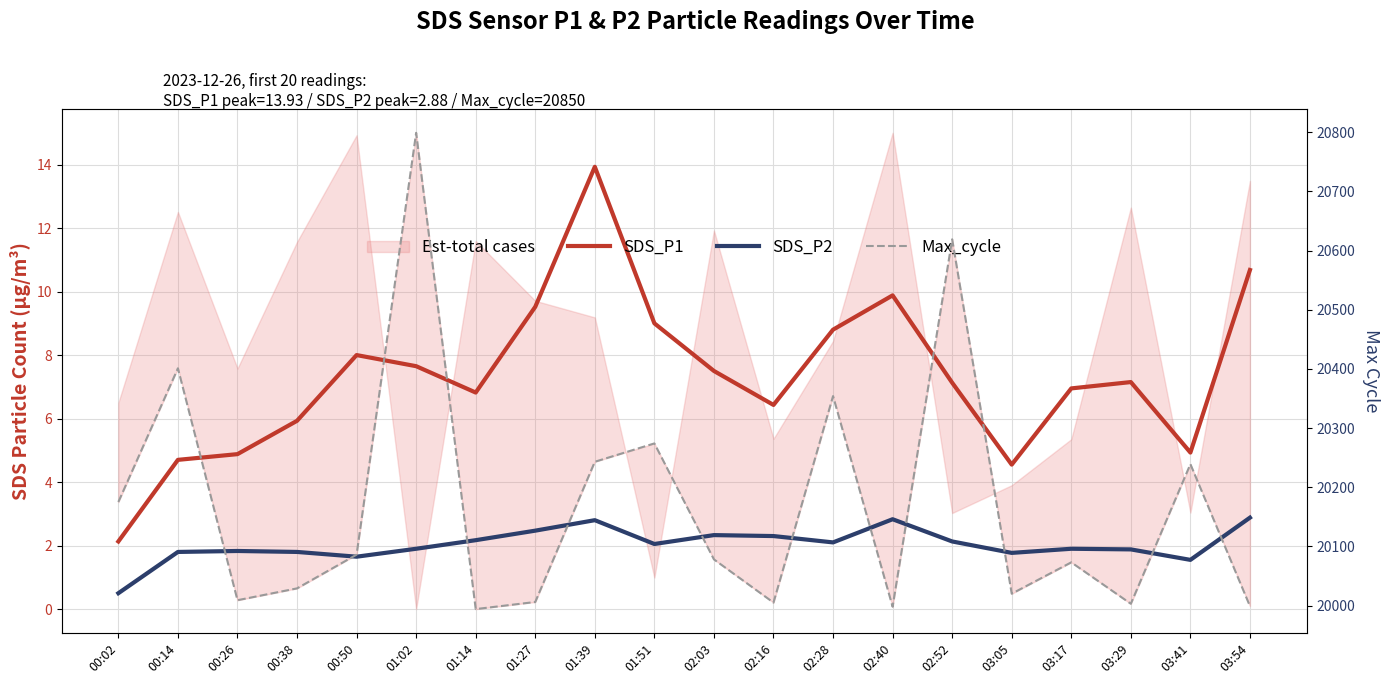

At 02:03, list the series in order from smallest to largest.

SDS_P2, SDS_P1, Max_cycle